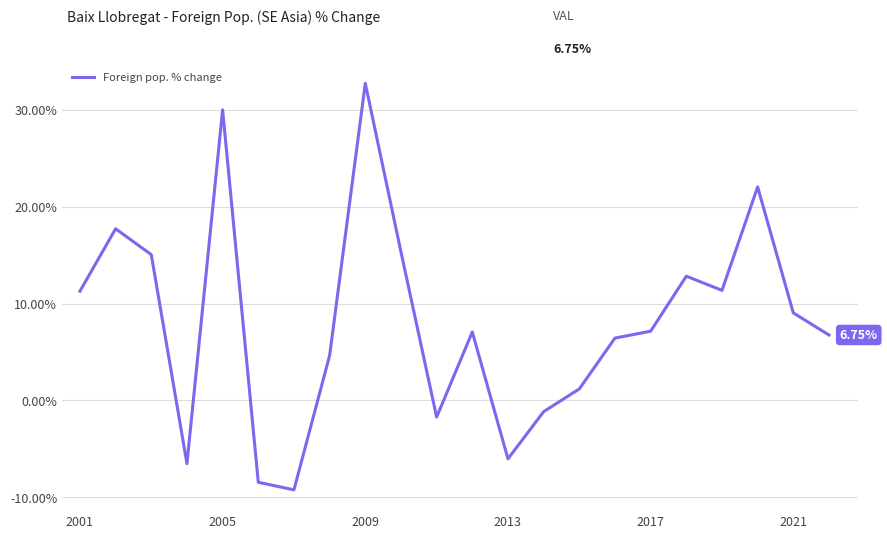

Count the number of categories in the chart.

22